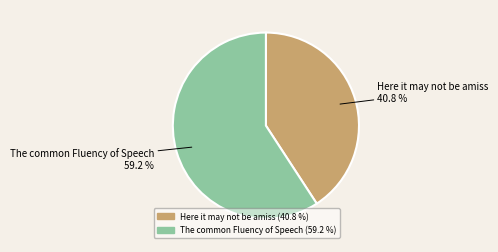

Does Here it may not be amiss represent more than half of the total?

No